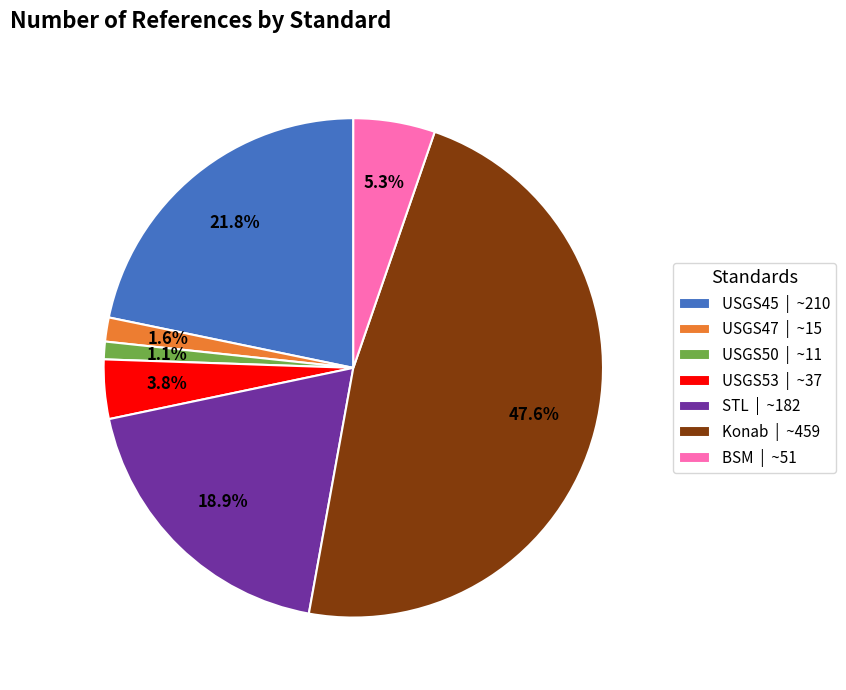

Count the number of slices in the pie.

7